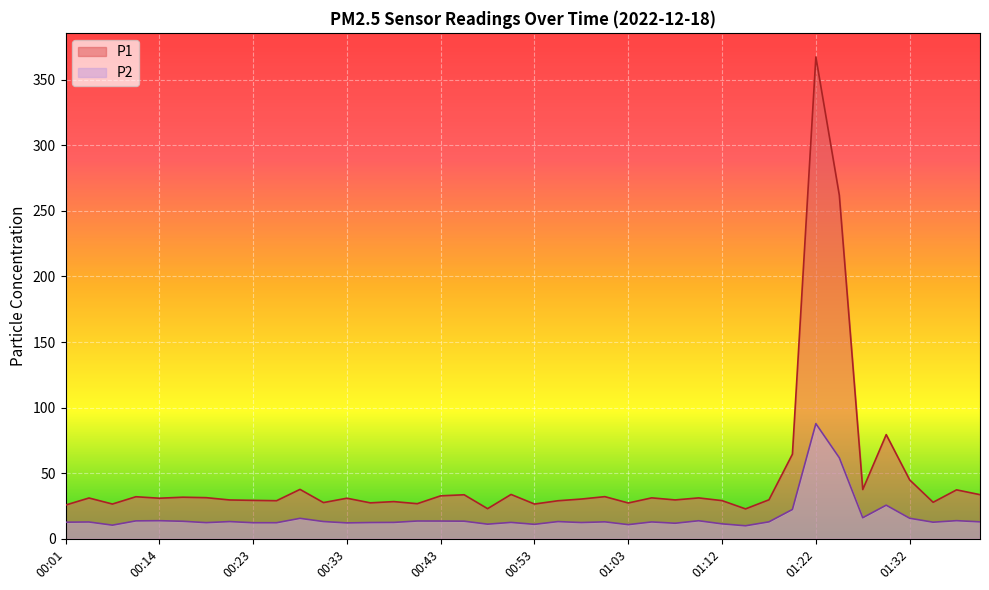

True or false: P1 has more than 0 points higher than both neighbors.

True